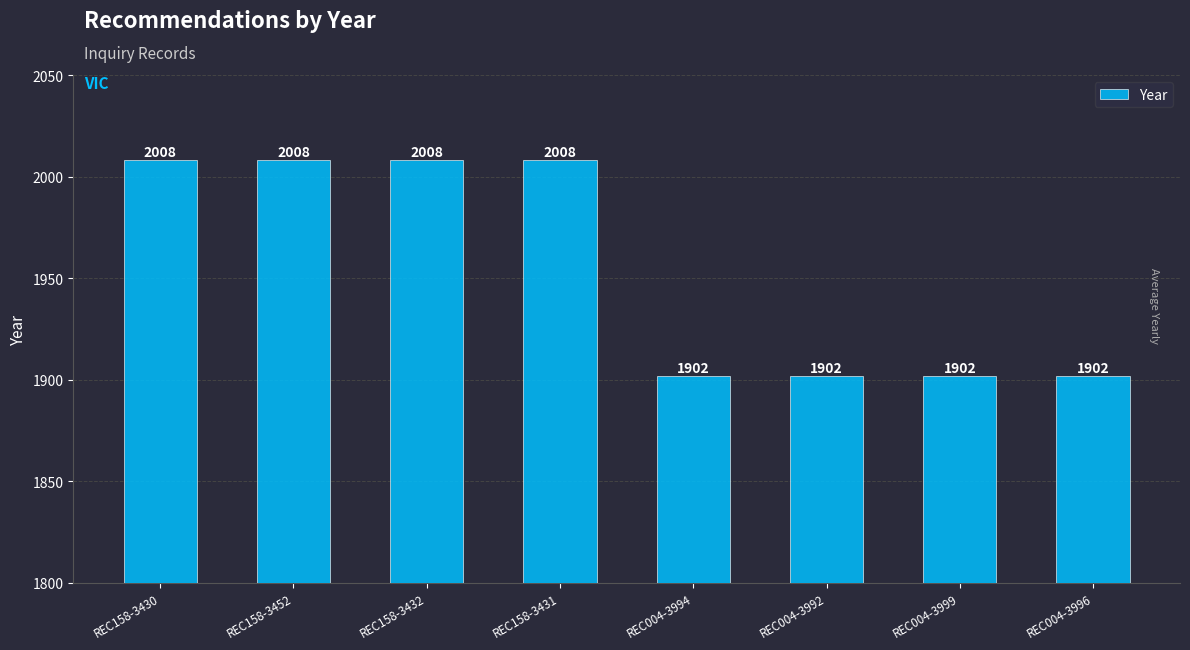

Is it true that the value at REC004-3992 is 1902?

True